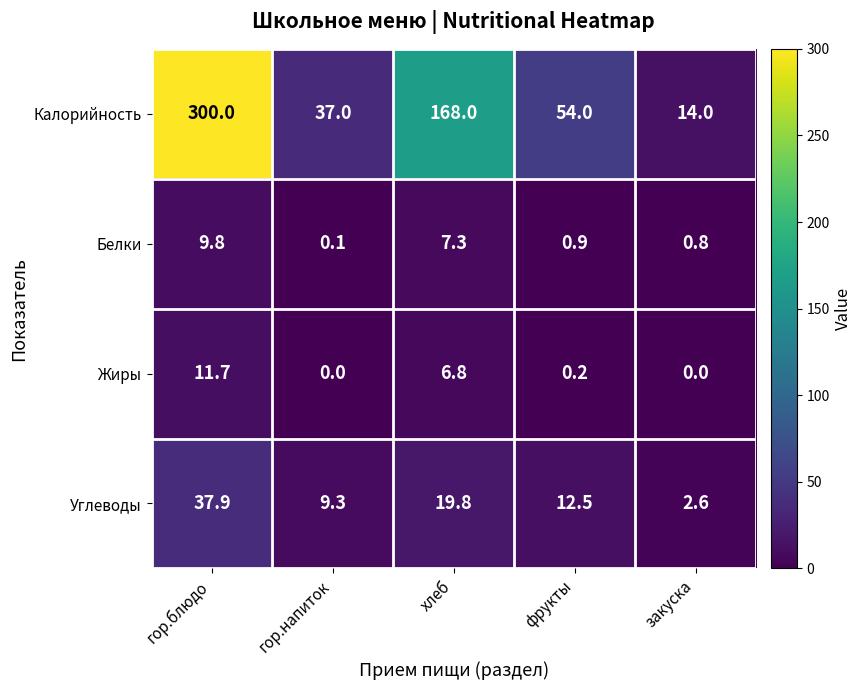

How many positive values does the Жиры series have?

3